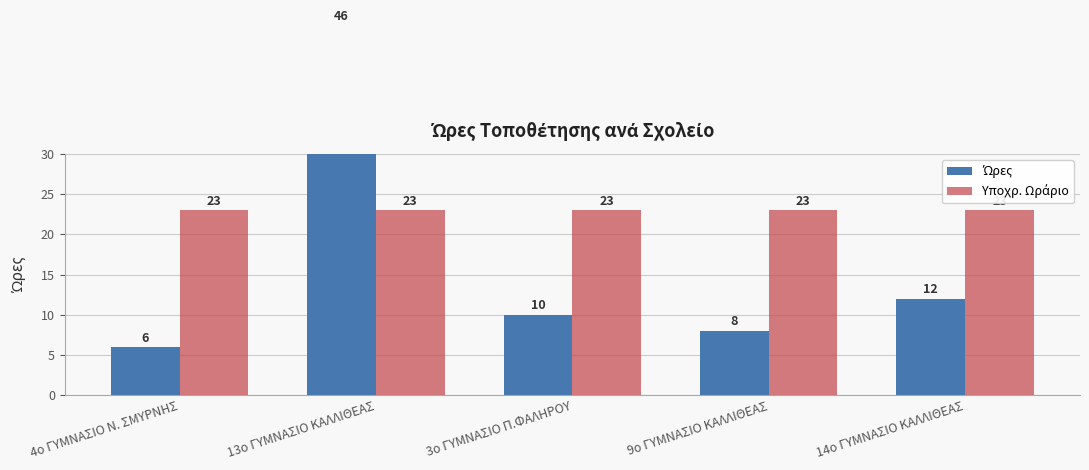

Count the number of data series in this chart.

2